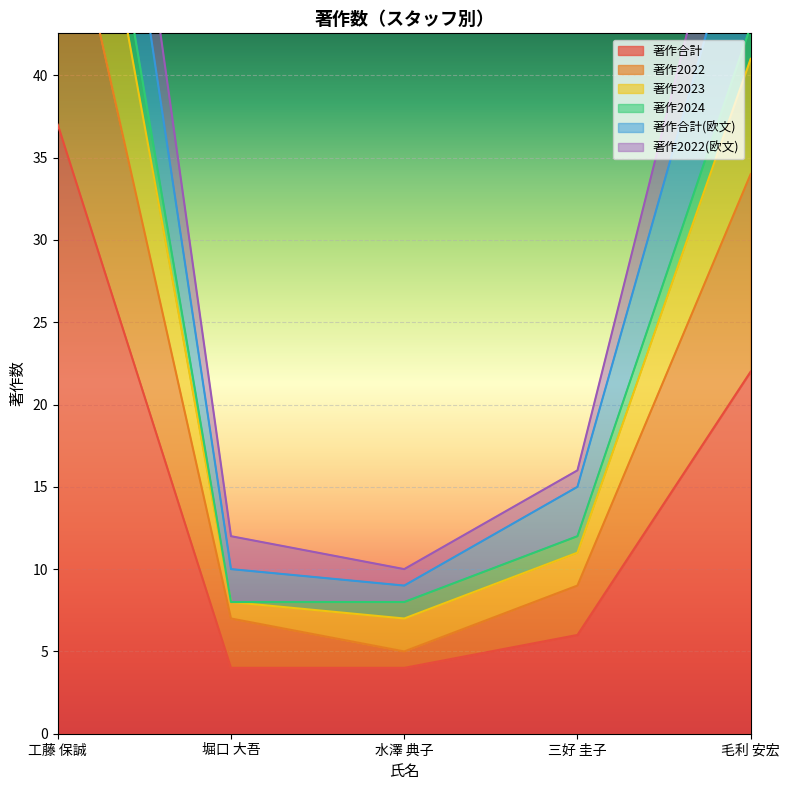

Is it true that 著作合計 equals 4 at 堀口 大吾?

True